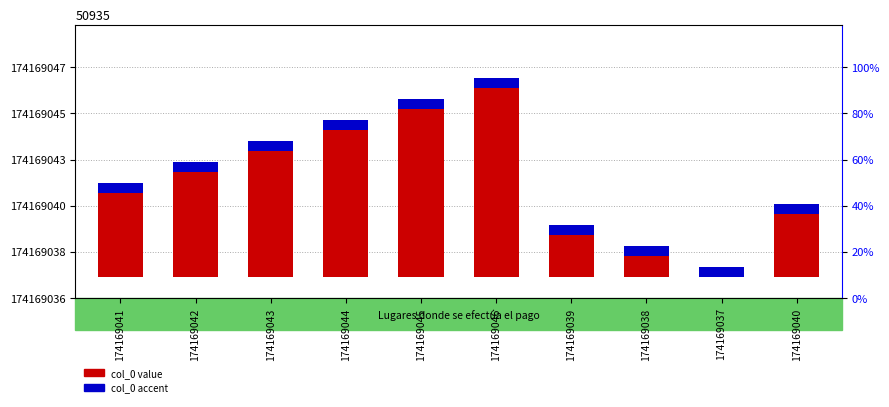

Is it true that col_0 value equals 7.0 at 174169044?

True